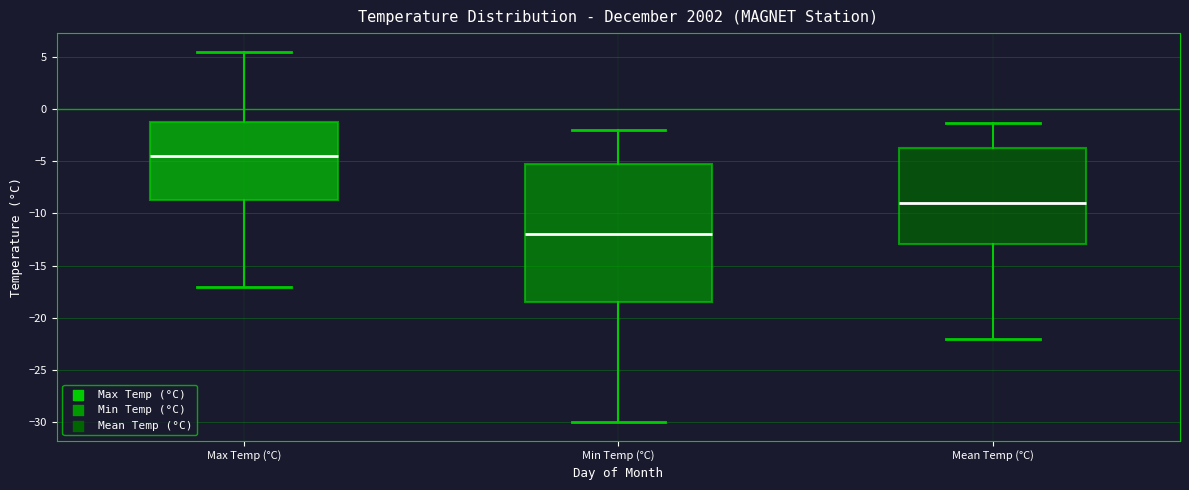

Reading left to right, transcribe this box plot: for each box, give where its median line is, the range the box spans, and where its two whiskers end, as read against the y-axis. The values are not printed on the chart, so give them approximately, as read against the axis.

Max Temp (°C): median -4.5, box -8.5 to -1.0, whiskers -17.0 to 5.5
Min Temp (°C): median -12.0, box -18.5 to -5.0, whiskers -30.0 to -2.0
Mean Temp (°C): median -9.0, box -13.0 to -3.5, whiskers -22.0 to -1.5